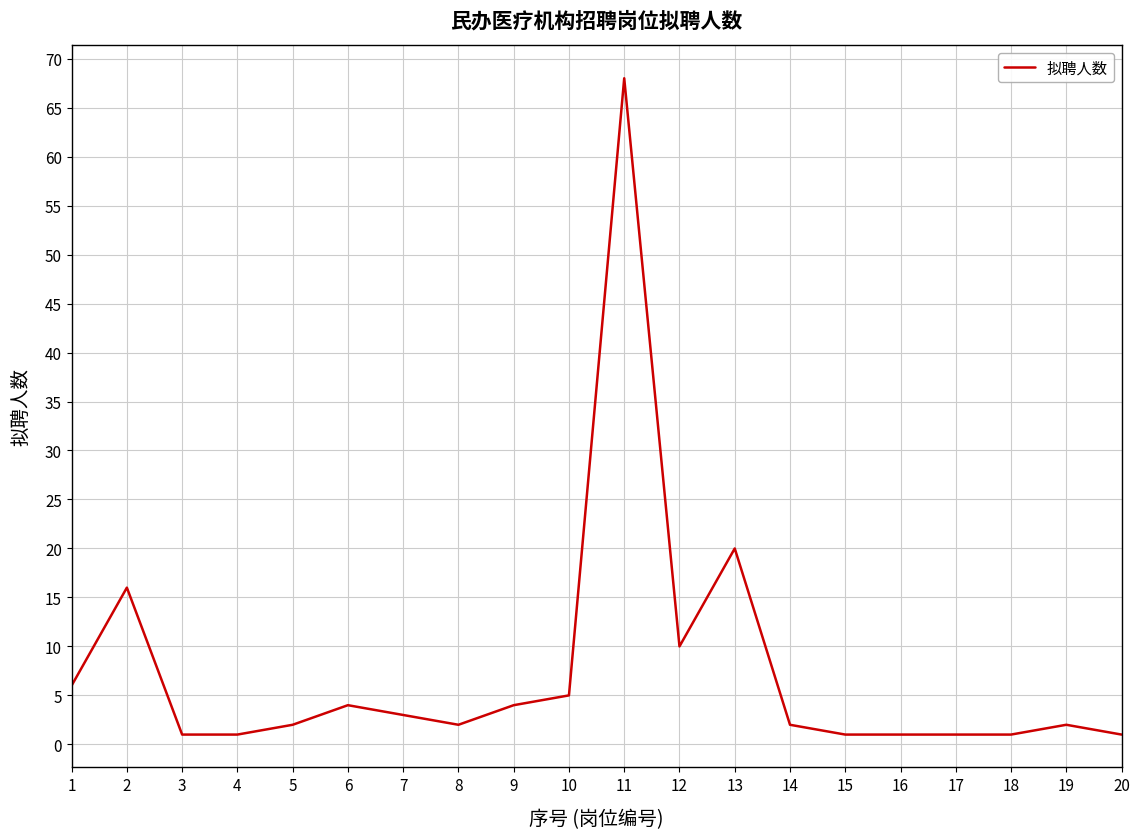

What is the difference between the maximum and minimum values?

67